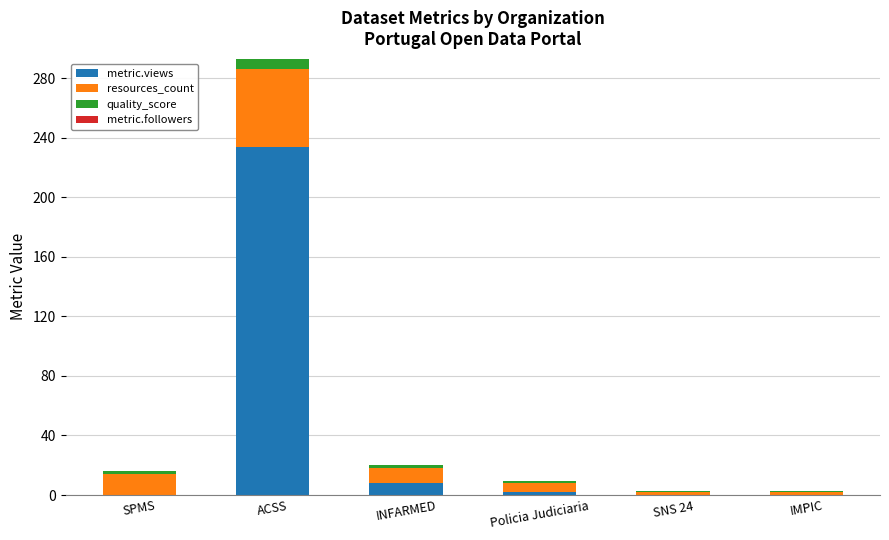

Reading left to right, what are the values for metric.views?

SPMS=0.0	ACSS=234.0	INFARMED=8.0	Policia Judiciaria=2.0	SNS 24=0.0	IMPIC=0.0